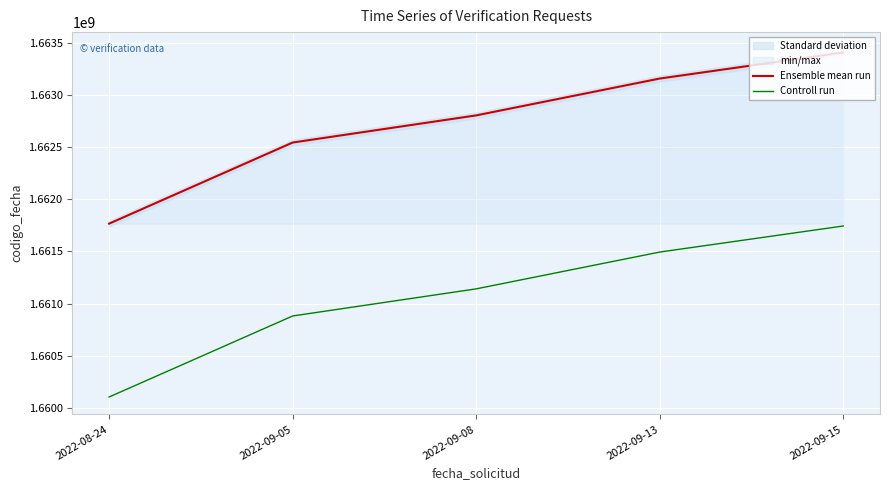

List the series in order of their overall mean, highest first.

Ensemble mean run, Controll run